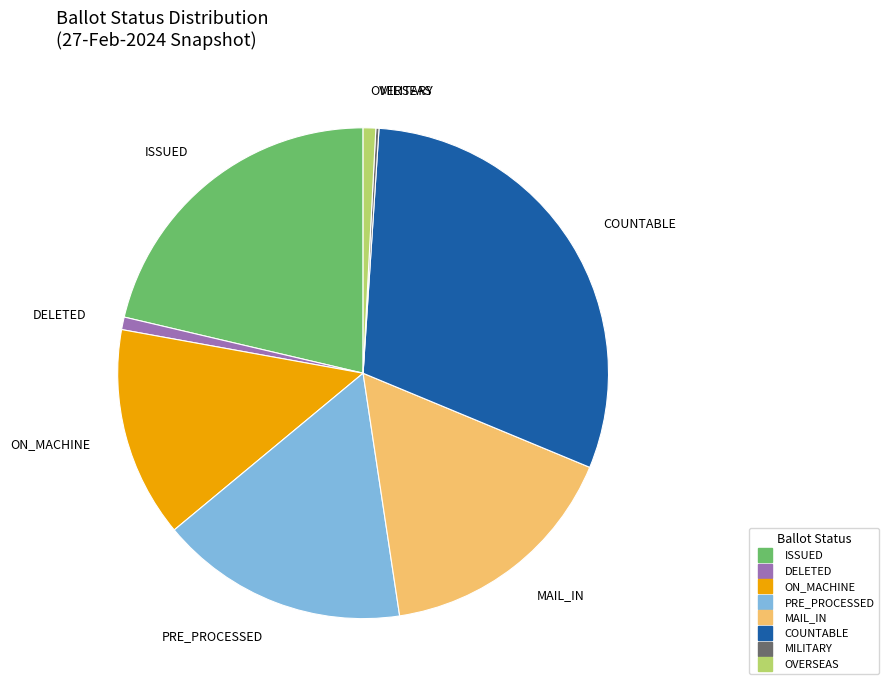

Does any single category account for the majority?

No